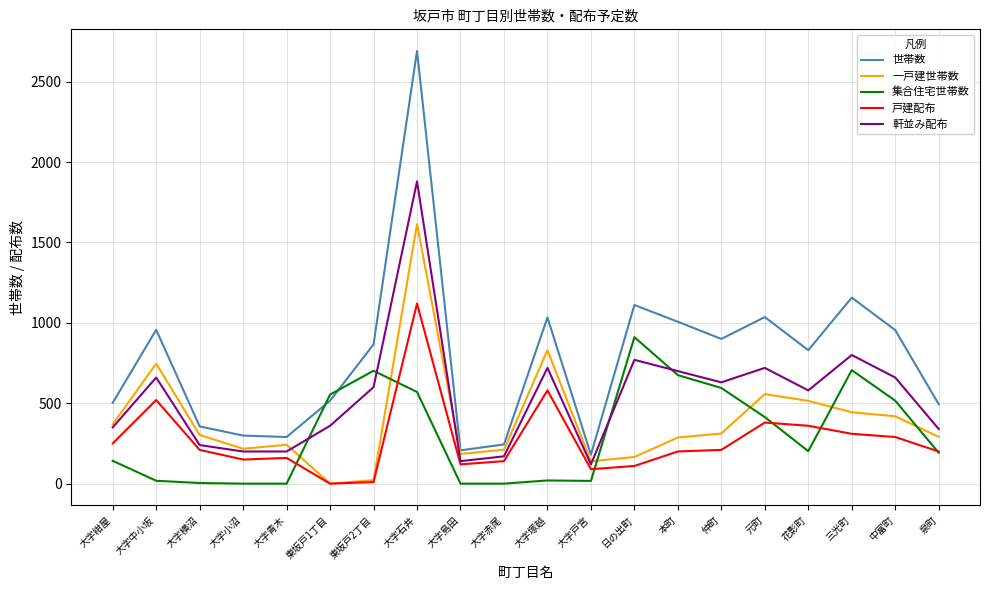

Is it true that 戸建配布 equals 1120 at 大字石井?

True